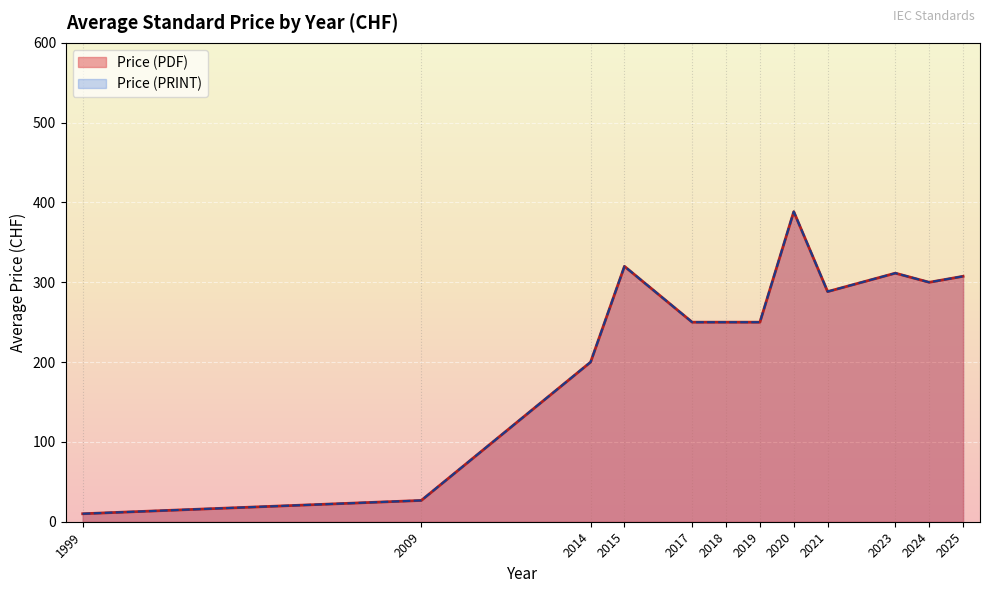

True or false: Price (PRINT) has a value of 101 at 1999.

False